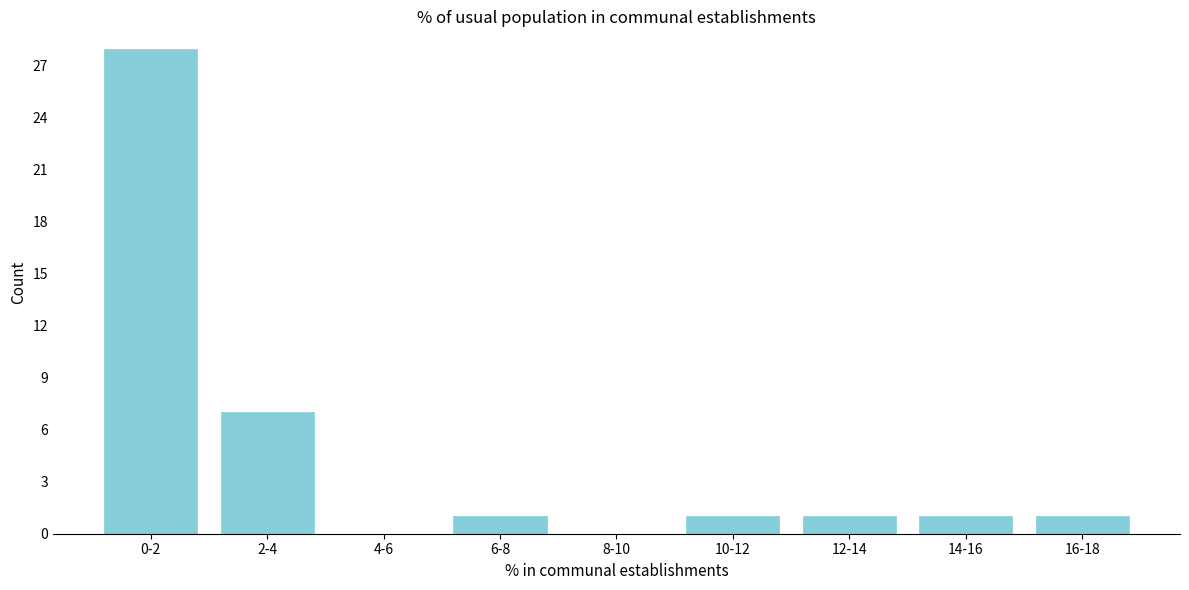

Reading right to left, transcribe all the data shown in this chart.

16-18=1	14-16=1	12-14=1	10-12=1	8-10=0	6-8=1	4-6=0	2-4=7	0-2=28